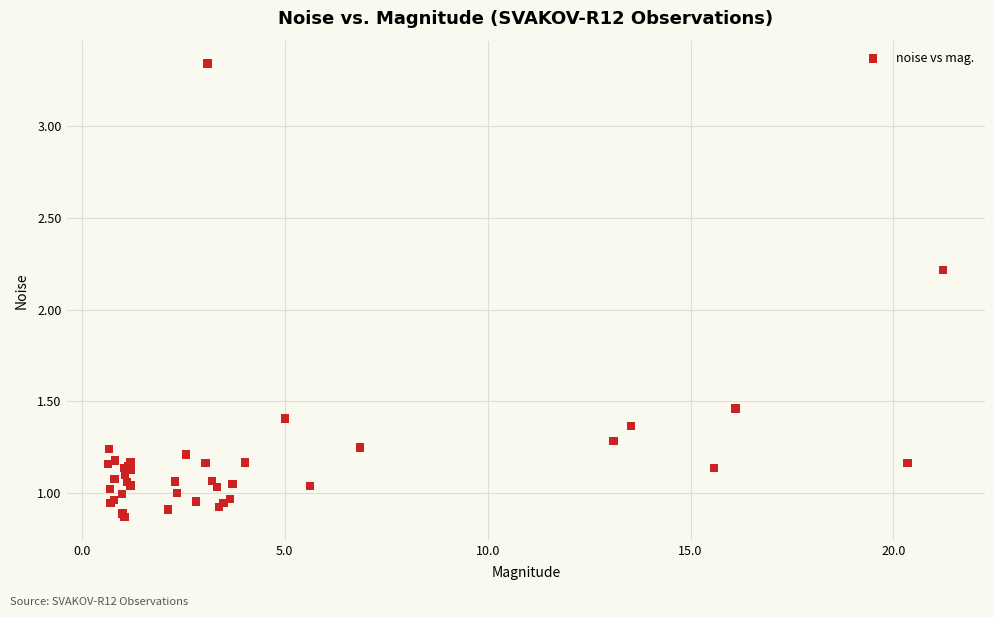

What Y value in the scatter plot is closest to 2?

2.2